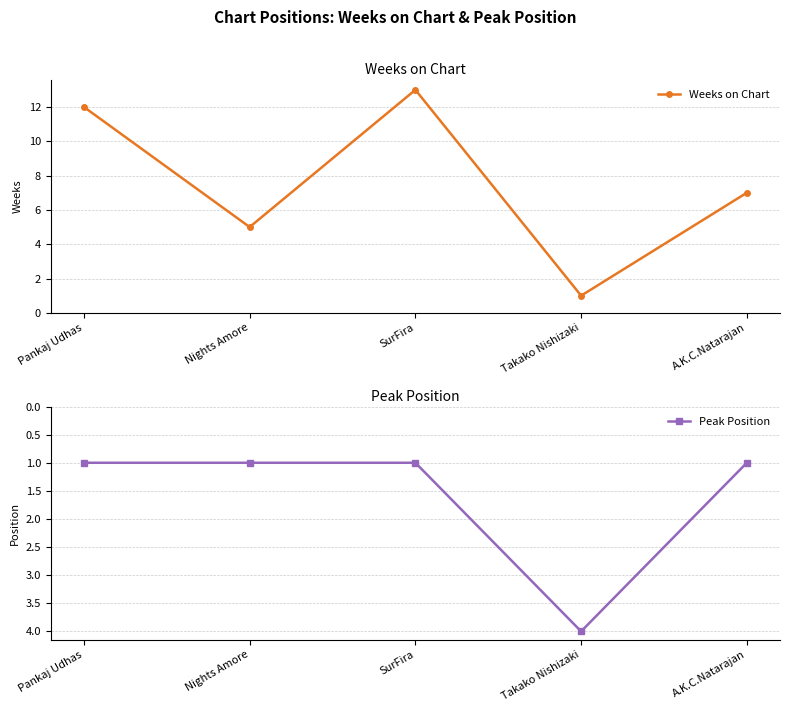

What is the sum of the Peak Position values at A.K.C.Natarajan and SurFira?

2